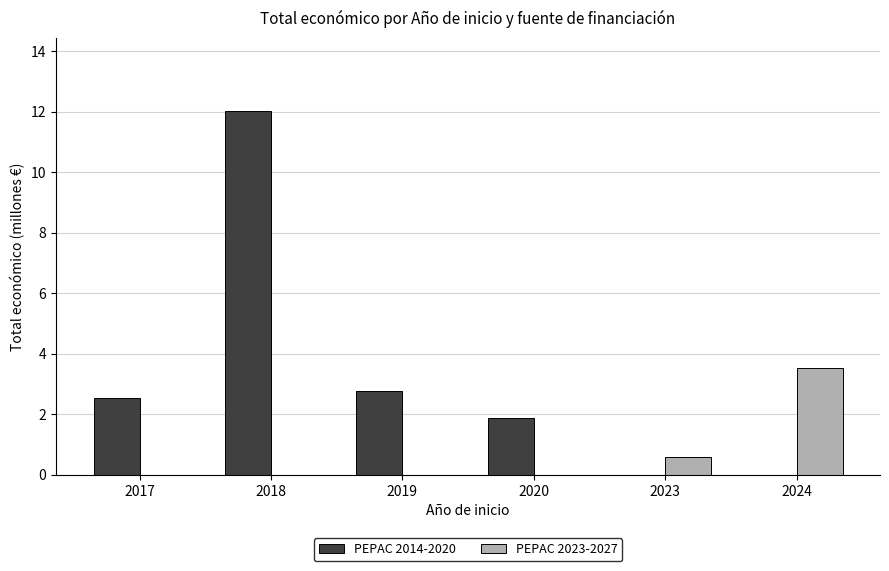

What is the sum of all PEPAC 2014-2020 values?

19.2